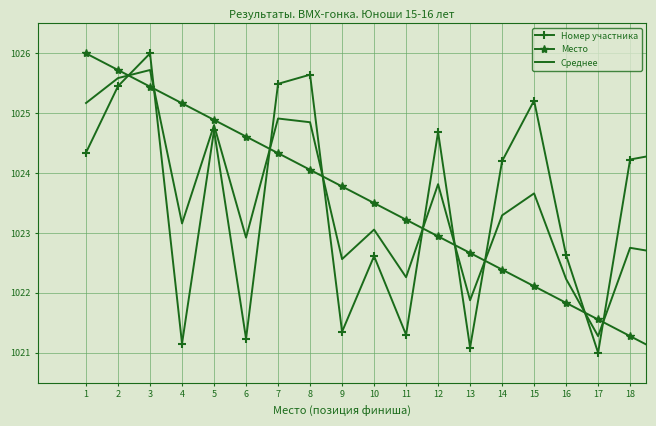

True or false: Место and Номер участника intersect in this chart.

True